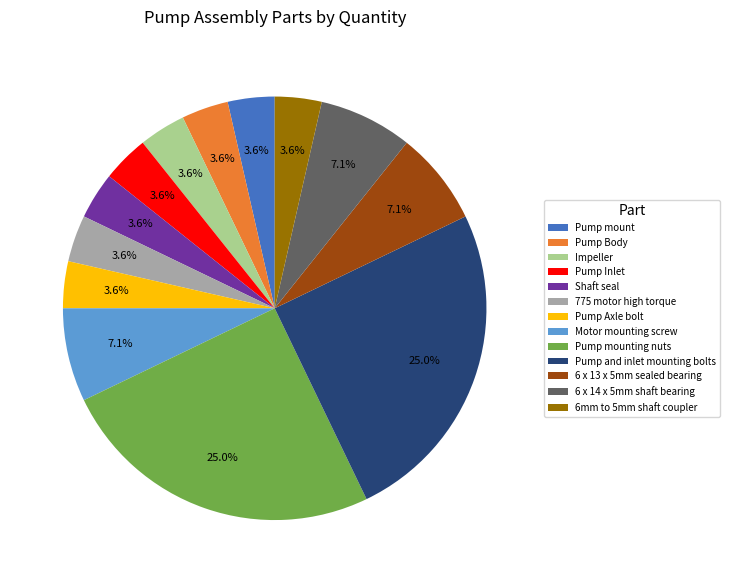

What is the ratio of the value at Pump and inlet mounting bolts to the value at 6 x 13 x 5mm sealed bearing?

3.5